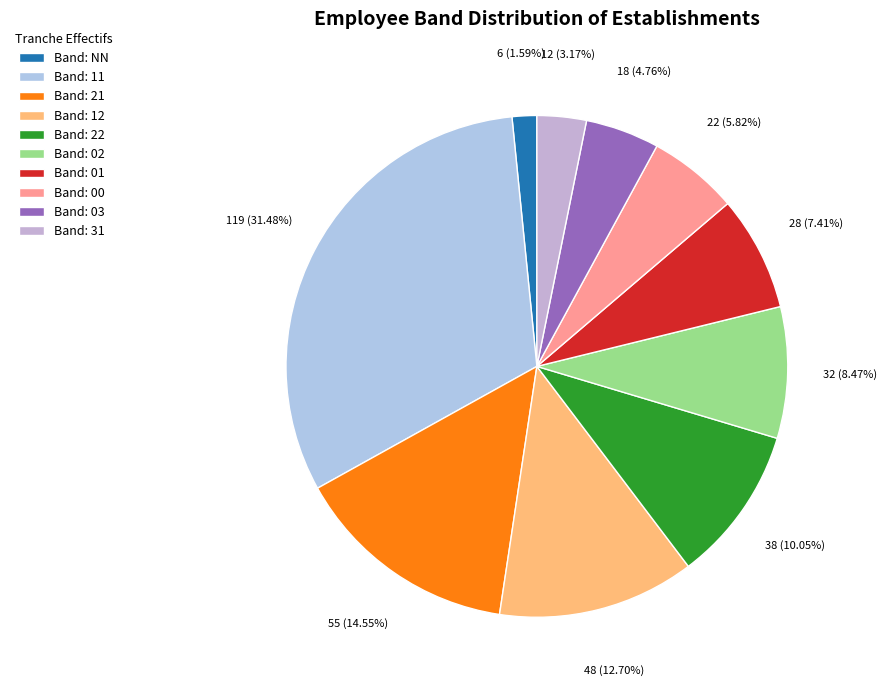

How many segments does this pie chart have?

10